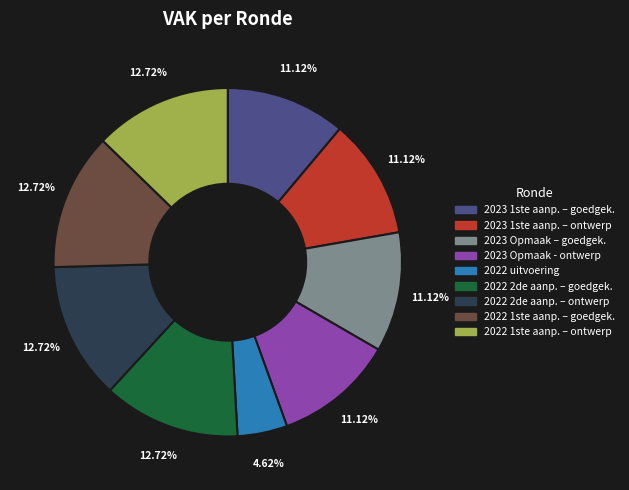

Is there a majority slice in this chart?

No